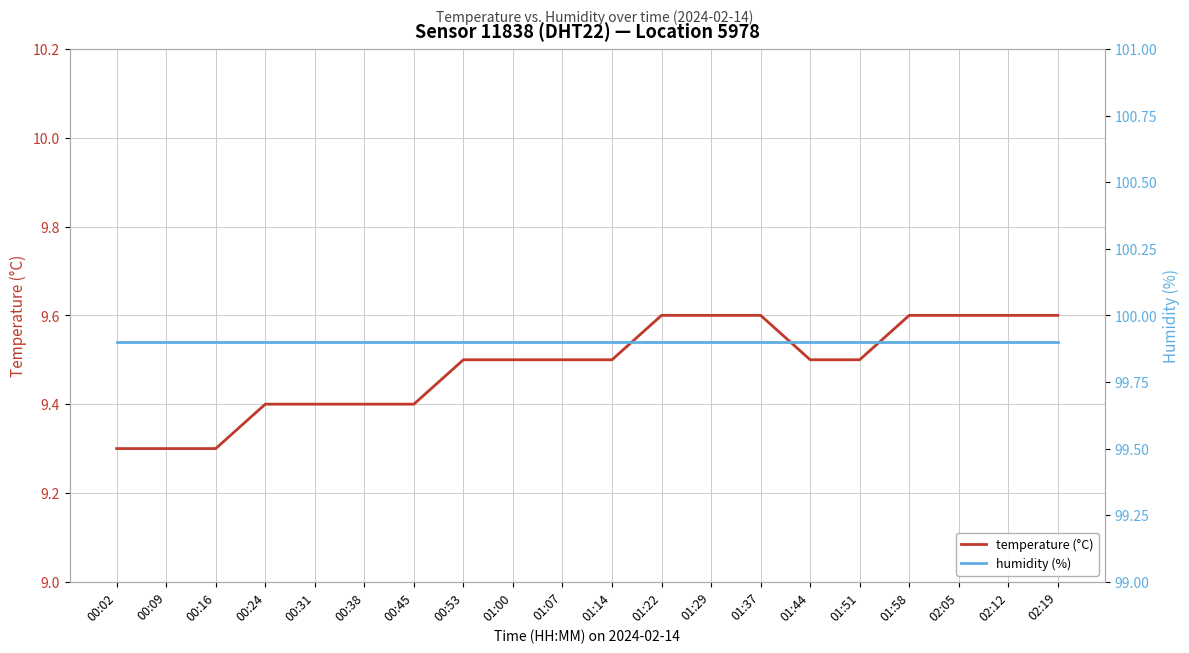

True or false: temperature (°C) and humidity (%) intersect in this chart.

False